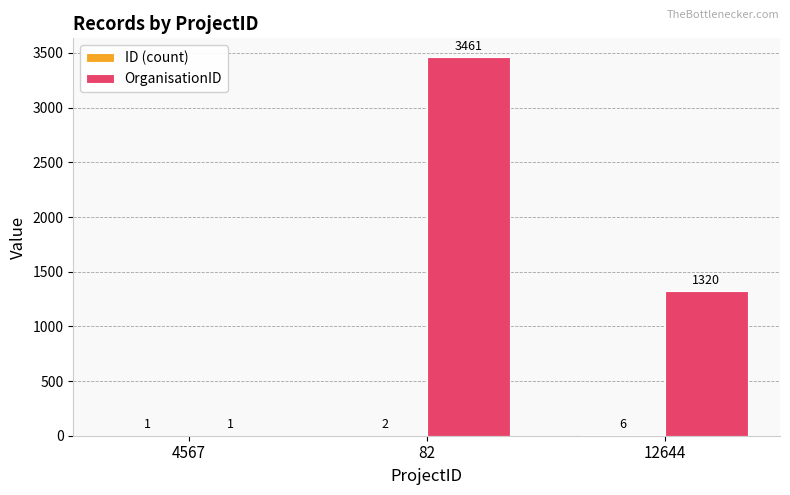

At which category does the chart reach its peak across all series?

82